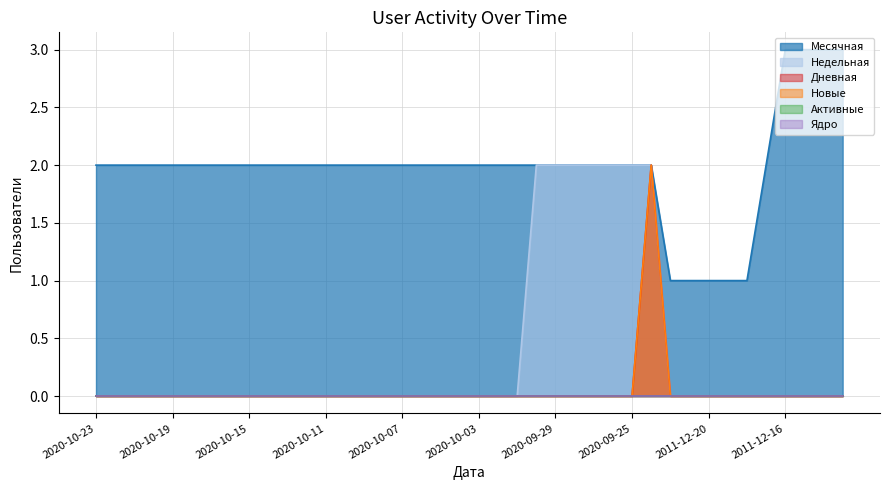

Which series has the widest spread of values?

Месячная